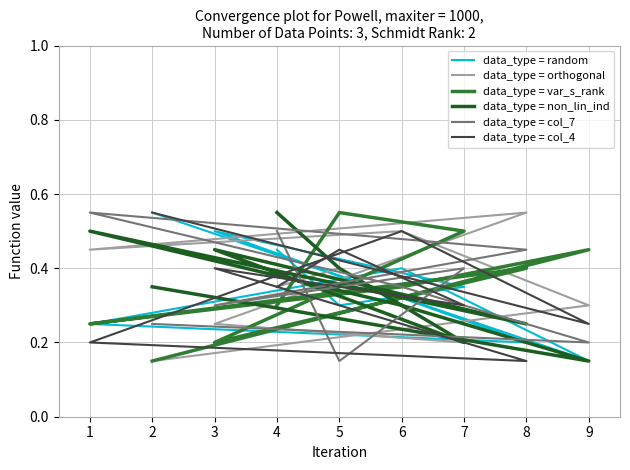

True or false: data_type = non_lin_ind and data_type = random intersect in this chart.

True